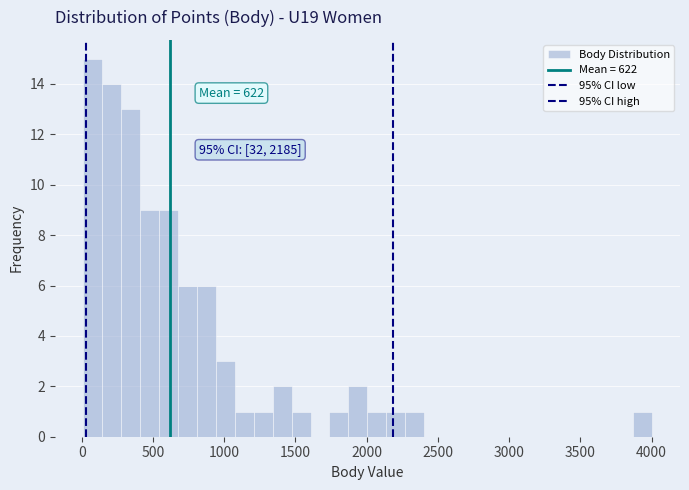

Around what value on the x-axis is the tallest bar? Give the approximate position of its centre, as read against the axis.

100